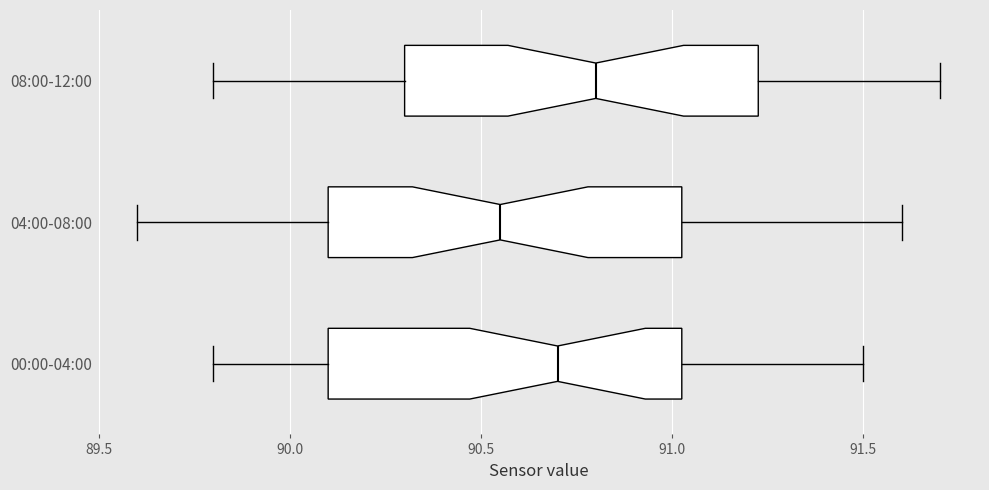

Reading bottom to top, read every box against the x-axis: the position of its median line, the range the box covers, and the ends of its whiskers. The values are not printed on the chart, so give them approximately, as read against the axis.

00:00-04:00: median 90.70, box 90.10 to 91.05, whiskers 89.80 to 91.50
04:00-08:00: median 90.55, box 90.10 to 91.05, whiskers 89.60 to 91.60
08:00-12:00: median 90.80, box 90.30 to 91.25, whiskers 89.80 to 91.70